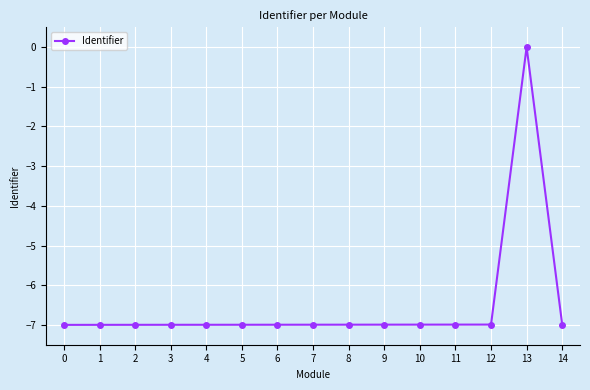

Reading right to left, extract all data points from this chart.

14=-7.0	13=0.0	12=-7.0	11=-7.0	10=-7.0	9=-7.0	8=-7.0	7=-7.0	6=-7.0	5=-7.0	4=-7.0	3=-7.0	2=-7.0	1=-7.0	0=-7.0